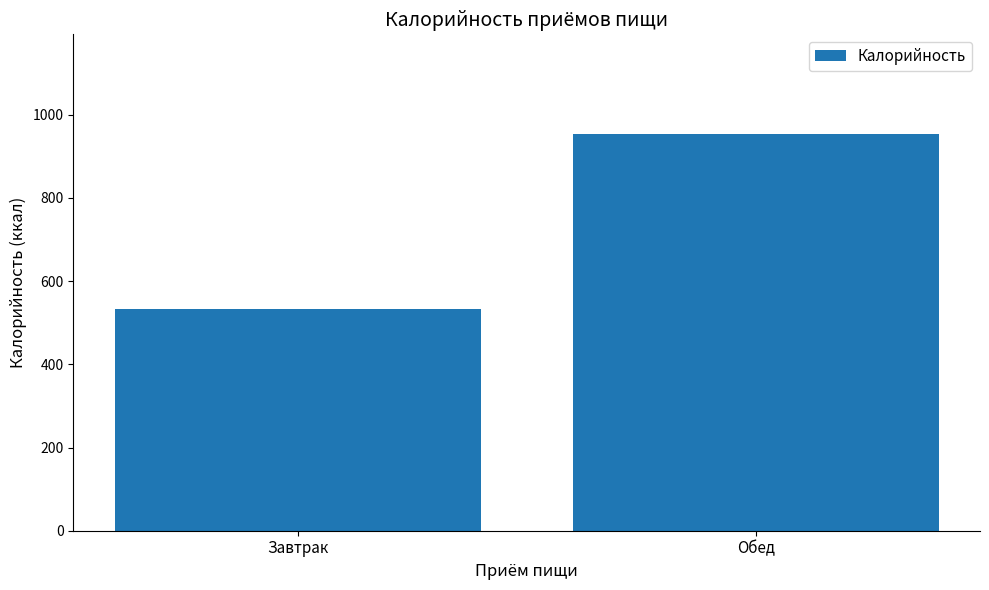

Reading right to left, what are all the values shown in this chart?

954.5	533.2